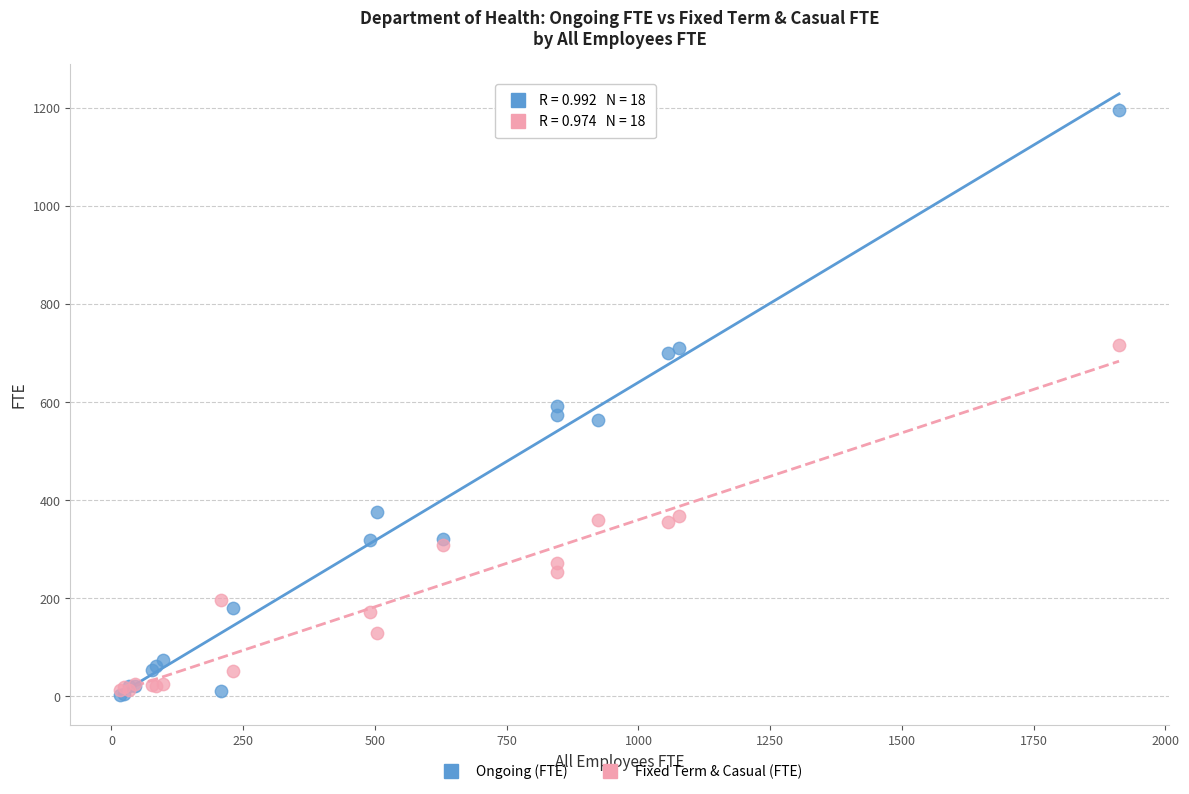

What are all the series names shown in the legend?

Ongoing (FTE), Fixed Term & Casual (FTE)